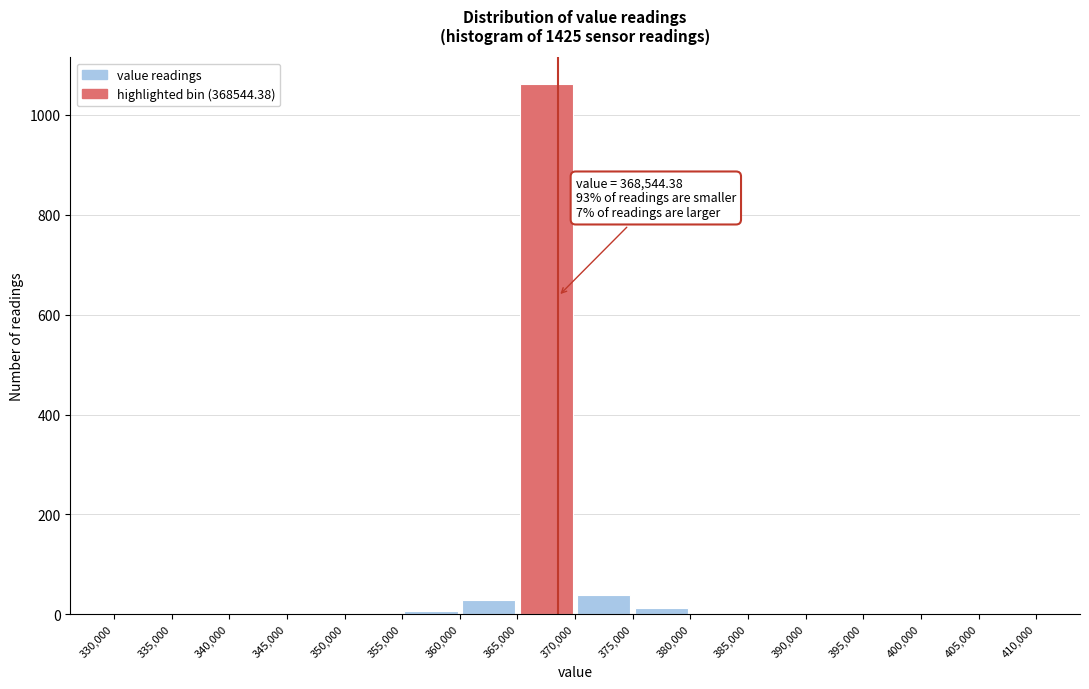

Which range on the x-axis has the tallest bar?

365,000 to 370,000